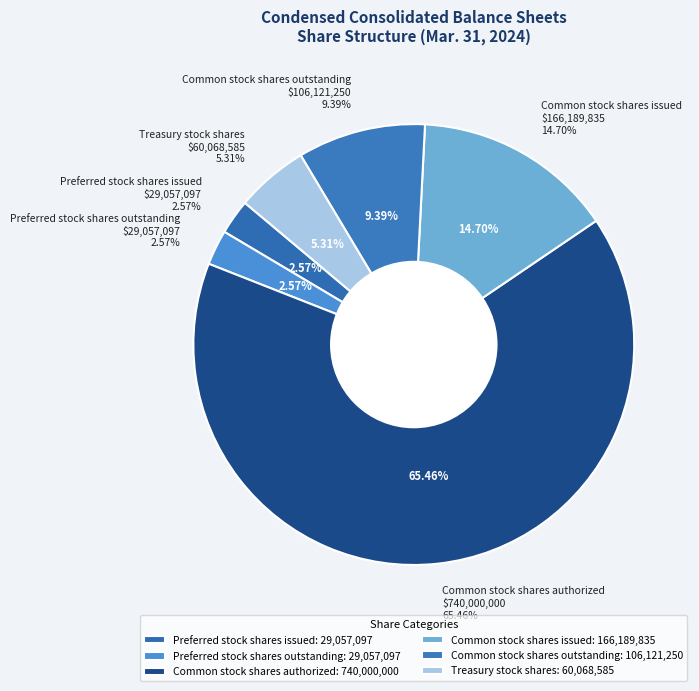

How many segments does this pie chart have?

6